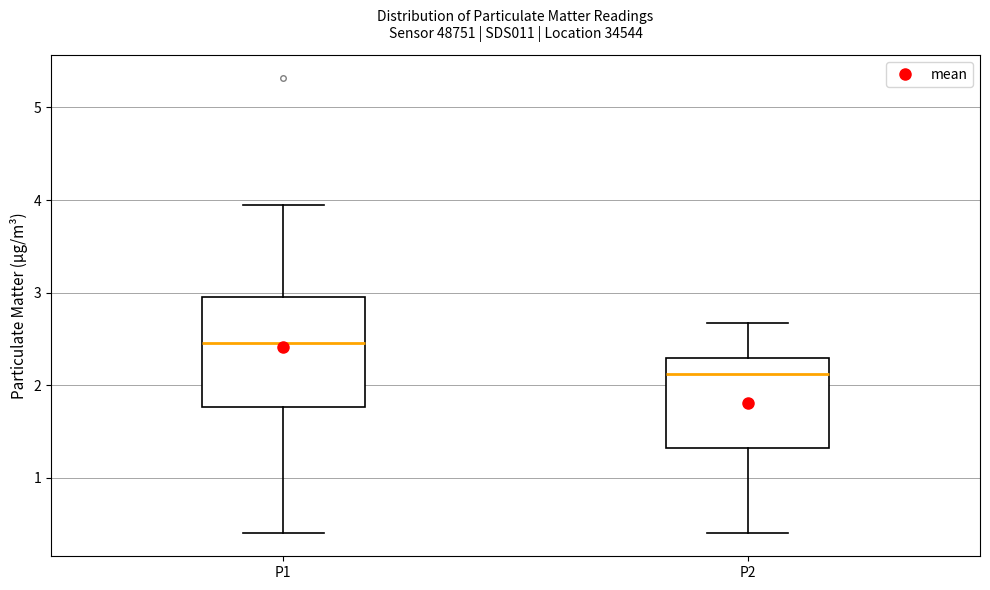

Where does the median line of the box for P1 sit on the y-axis? The values are not printed on the chart, so give them approximately, as read against the axis.

2.5